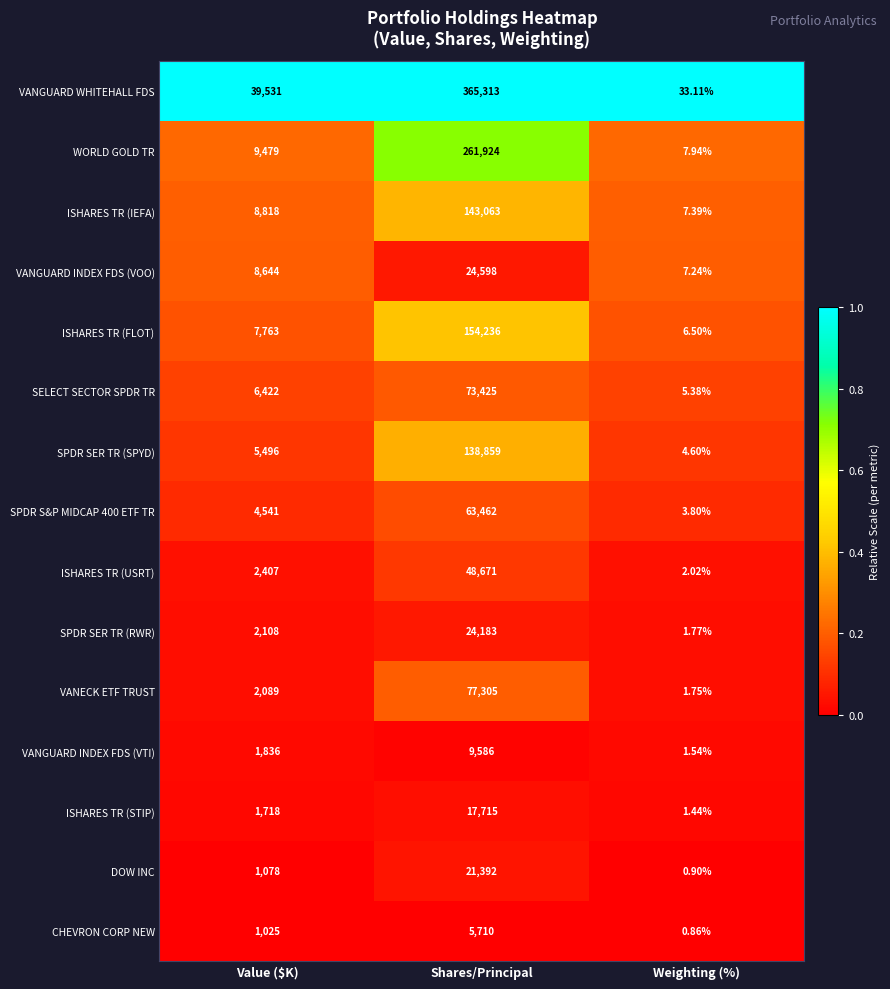

Which category has the highest value across all series?

Shares/Principal